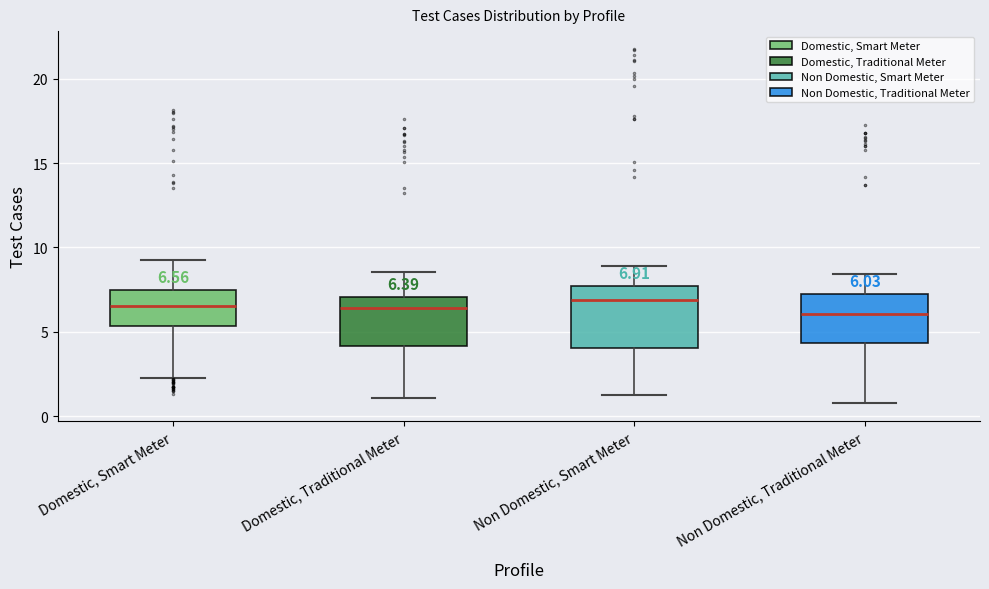

Which box is the tallest, from its lower edge to its upper edge?

Non Domestic, Smart Meter